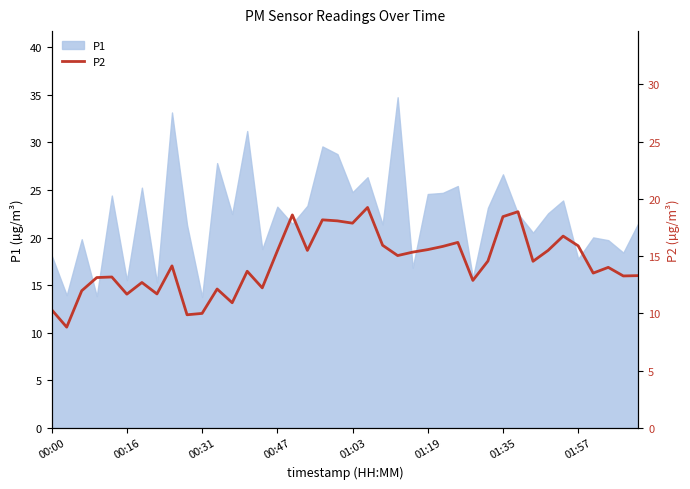

What is the change in value from 32 to 37?

-0.5